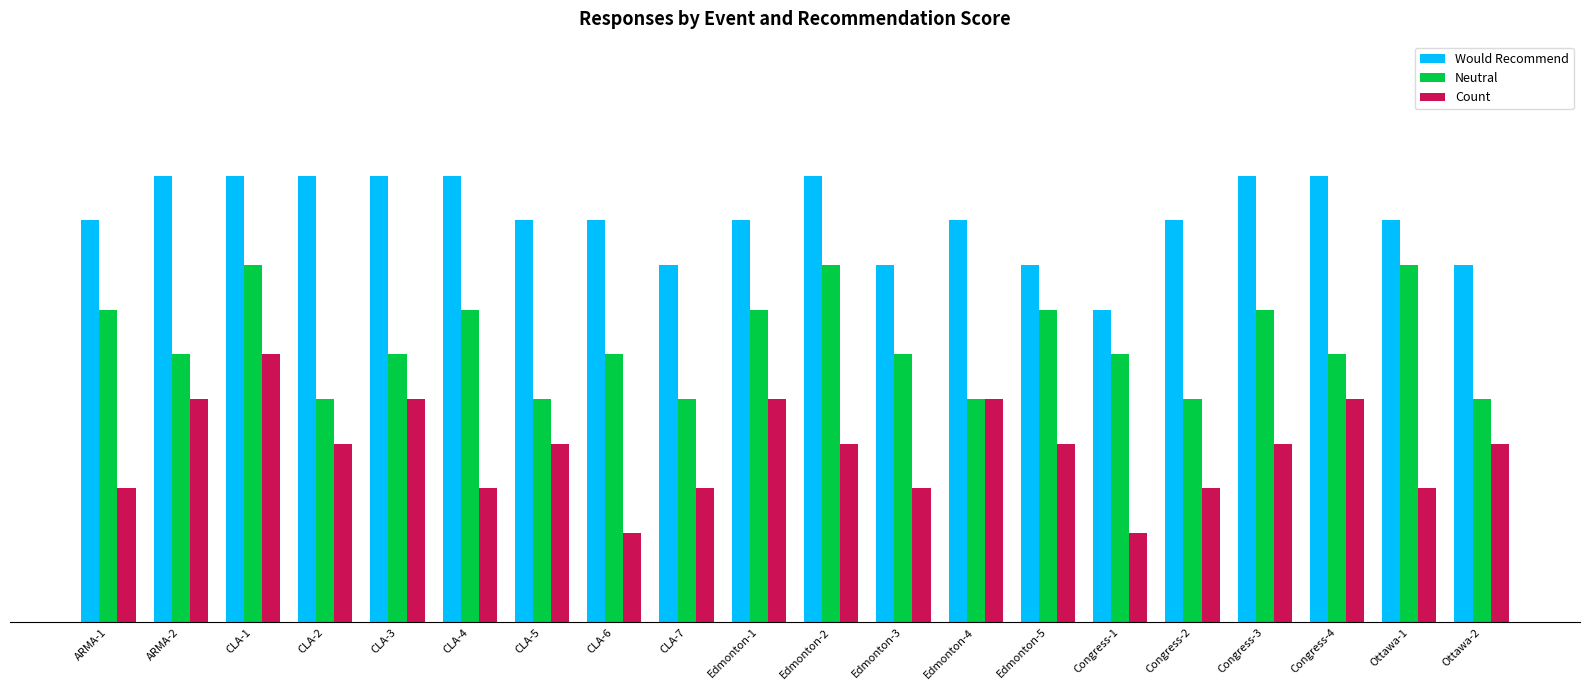

Are the bars grouped side by side (vs. stacked)?

Yes